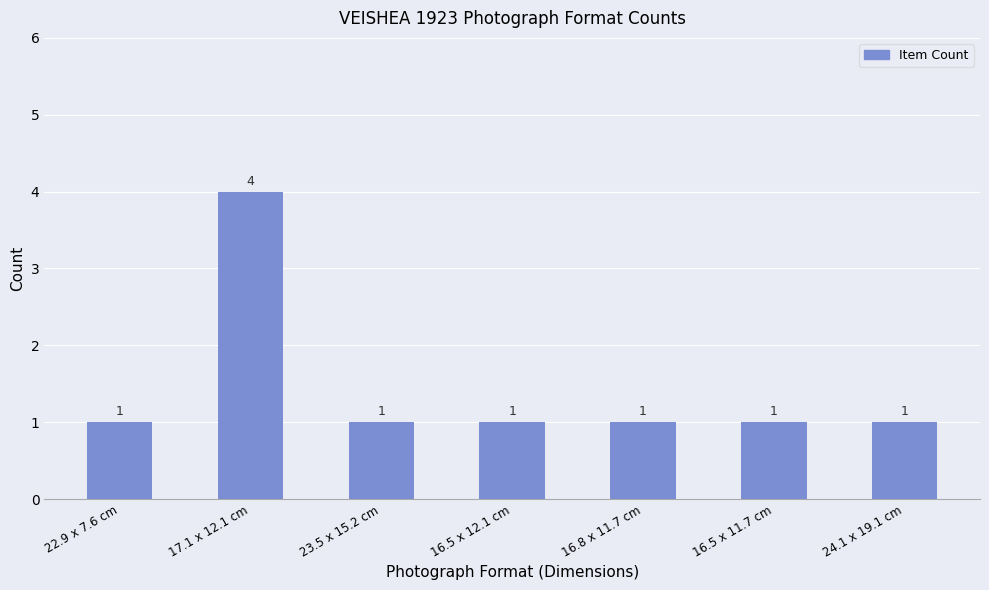

Does the chart contain any negative values?

No